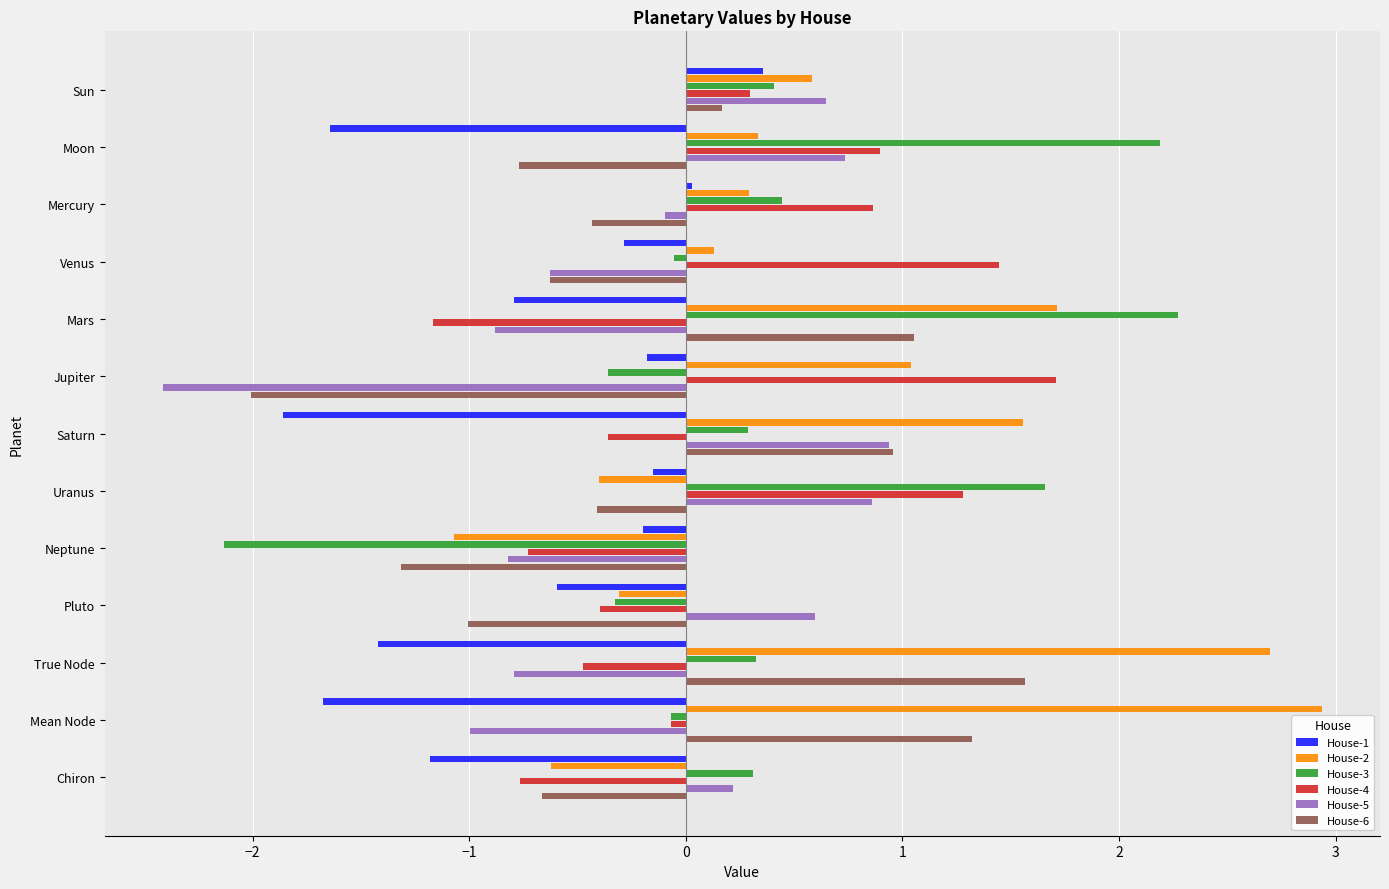

What is the difference between the second highest and second lowest values in the House-1 series?

1.7